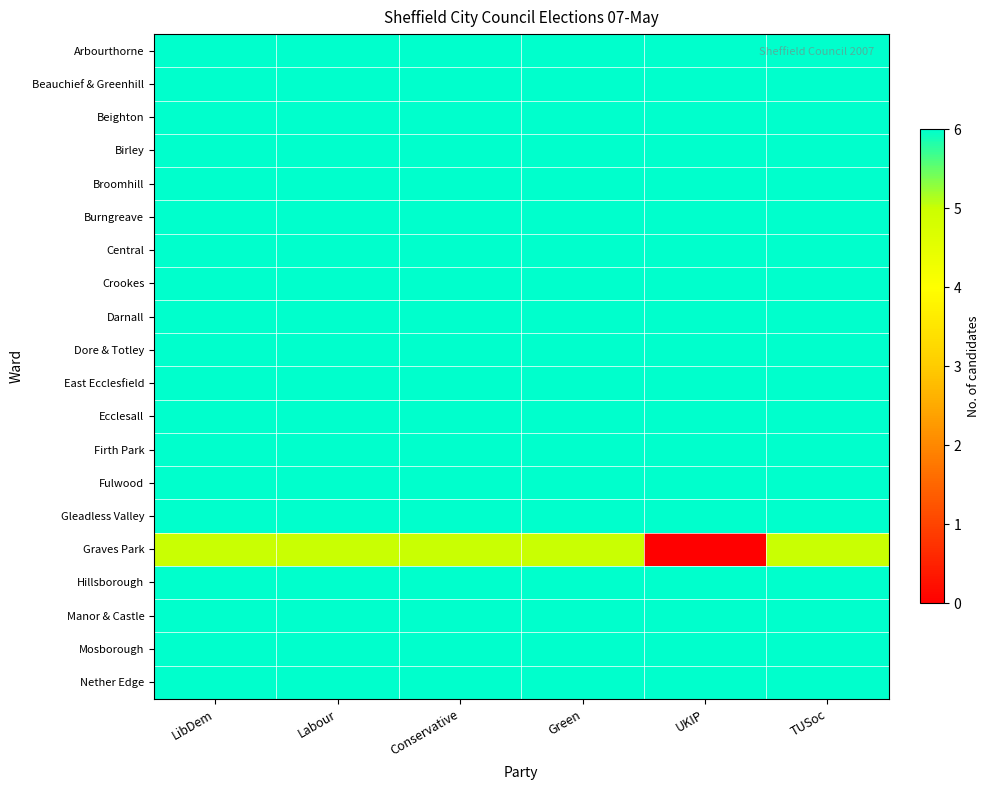

Reading left to right, extract all data points from this chart.

Arbourthorne: LibDem=6	Labour=6	Conservative=6	Green=6	UKIP=6	TUSoc=6
Beauchief & Greenhill: LibDem=6	Labour=6	Conservative=6	Green=6	UKIP=6	TUSoc=6
Beighton: LibDem=6	Labour=6	Conservative=6	Green=6	UKIP=6	TUSoc=6
Birley: LibDem=6	Labour=6	Conservative=6	Green=6	UKIP=6	TUSoc=6
Broomhill: LibDem=6	Labour=6	Conservative=6	Green=6	UKIP=6	TUSoc=6
Burngreave: LibDem=6	Labour=6	Conservative=6	Green=6	UKIP=6	TUSoc=6
Central: LibDem=6	Labour=6	Conservative=6	Green=6	UKIP=6	TUSoc=6
Crookes: LibDem=6	Labour=6	Conservative=6	Green=6	UKIP=6	TUSoc=6
Darnall: LibDem=6	Labour=6	Conservative=6	Green=6	UKIP=6	TUSoc=6
Dore & Totley: LibDem=6	Labour=6	Conservative=6	Green=6	UKIP=6	TUSoc=6
East Ecclesfield: LibDem=6	Labour=6	Conservative=6	Green=6	UKIP=6	TUSoc=6
Ecclesall: LibDem=6	Labour=6	Conservative=6	Green=6	UKIP=6	TUSoc=6
Firth Park: LibDem=6	Labour=6	Conservative=6	Green=6	UKIP=6	TUSoc=6
Fulwood: LibDem=6	Labour=6	Conservative=6	Green=6	UKIP=6	TUSoc=6
Gleadless Valley: LibDem=6	Labour=6	Conservative=6	Green=6	UKIP=6	TUSoc=6
Graves Park: LibDem=5	Labour=5	Conservative=5	Green=5	UKIP=0	TUSoc=5
Hillsborough: LibDem=6	Labour=6	Conservative=6	Green=6	UKIP=6	TUSoc=6
Manor & Castle: LibDem=6	Labour=6	Conservative=6	Green=6	UKIP=6	TUSoc=6
Mosborough: LibDem=6	Labour=6	Conservative=6	Green=6	UKIP=6	TUSoc=6
Nether Edge: LibDem=6	Labour=6	Conservative=6	Green=6	UKIP=6	TUSoc=6